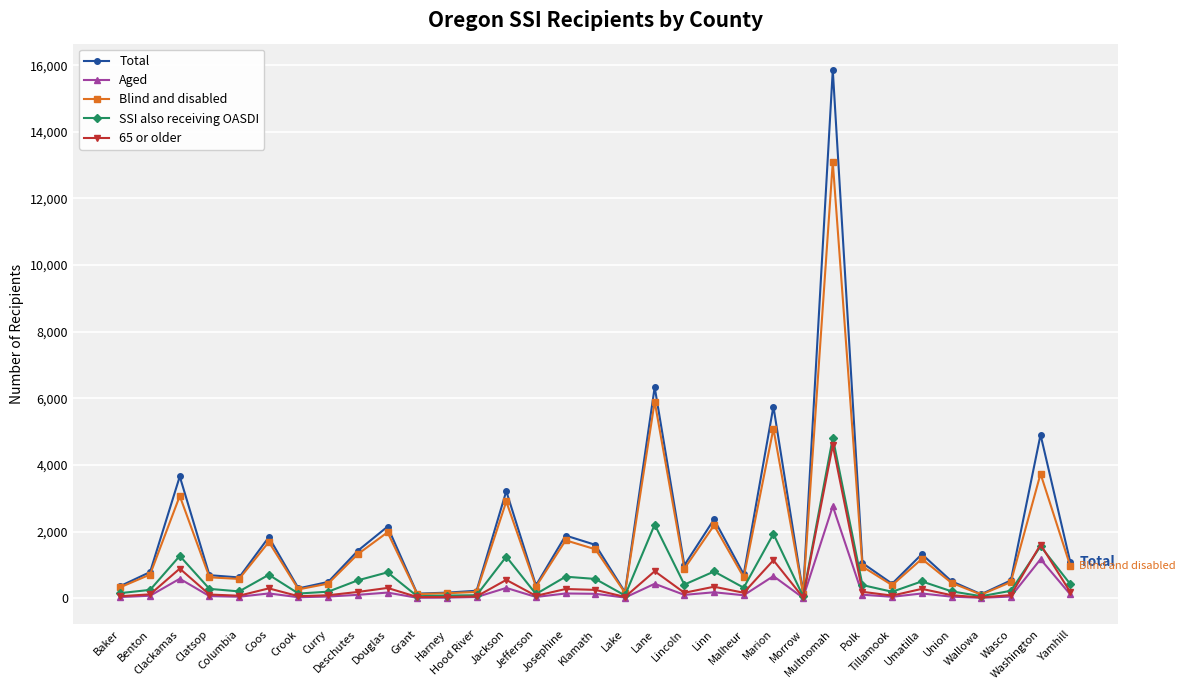

What is the smallest value displayed?

12